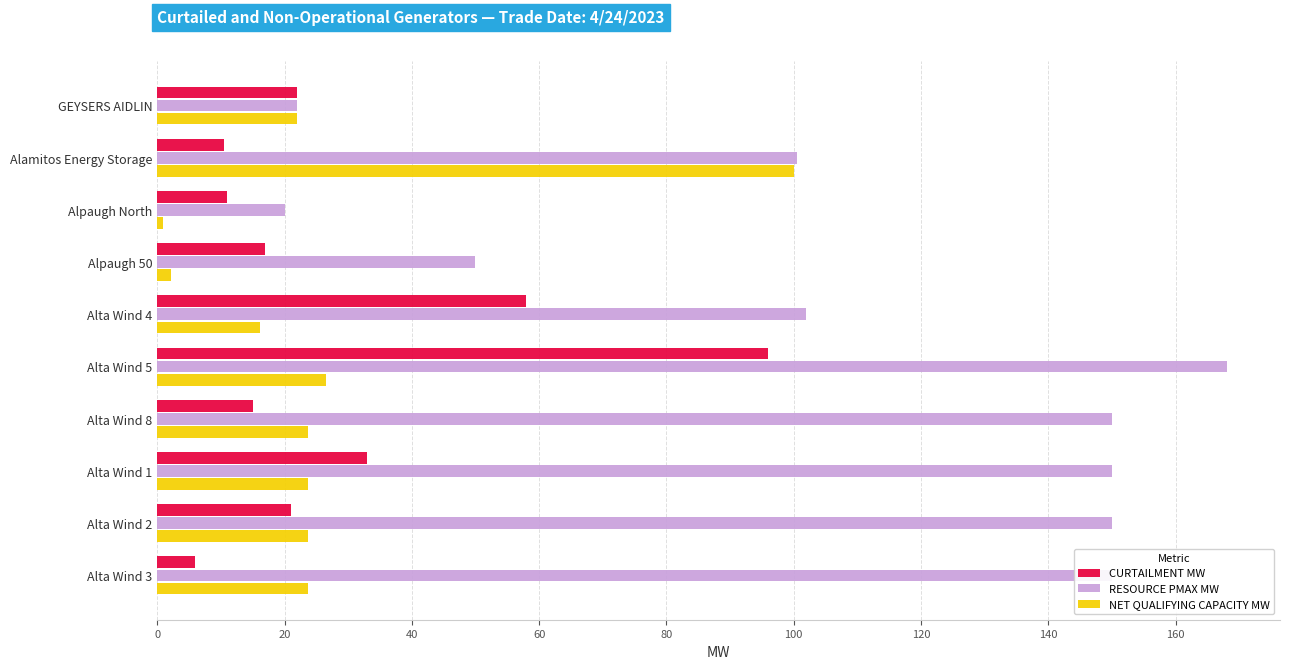

At which label does CURTAILMENT MW reach its minimum?

Alta Wind 3